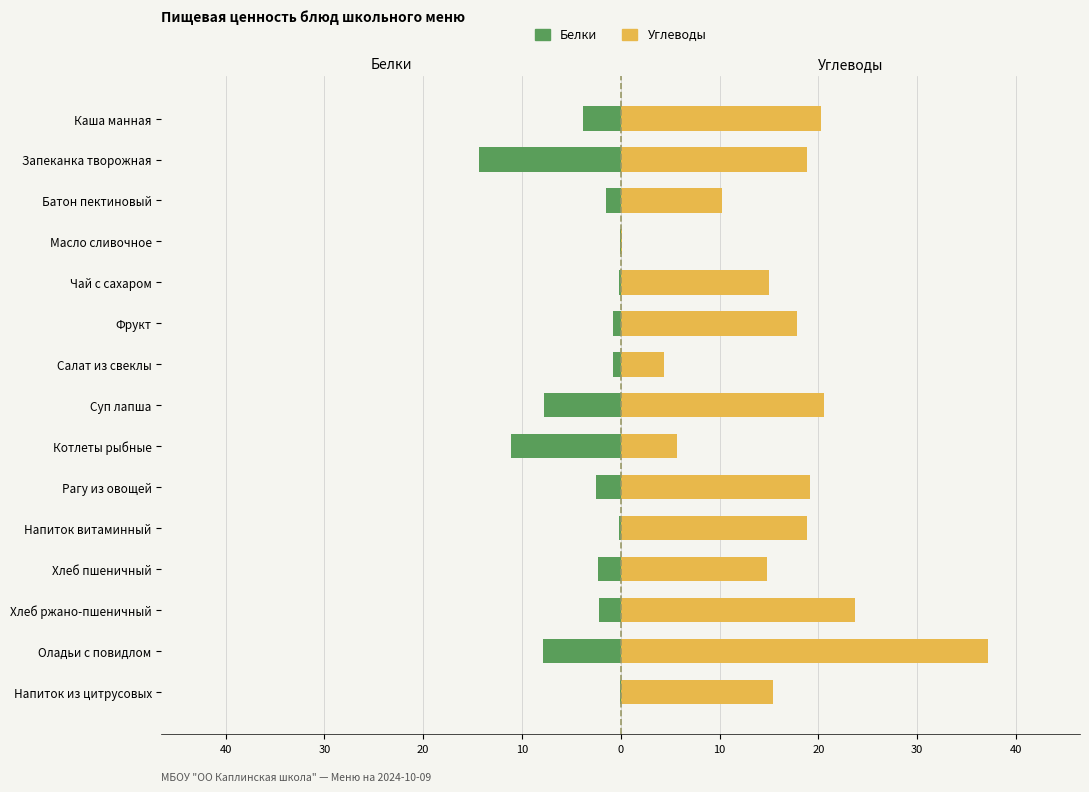

How many values in the Углеводы series are below 17?

7